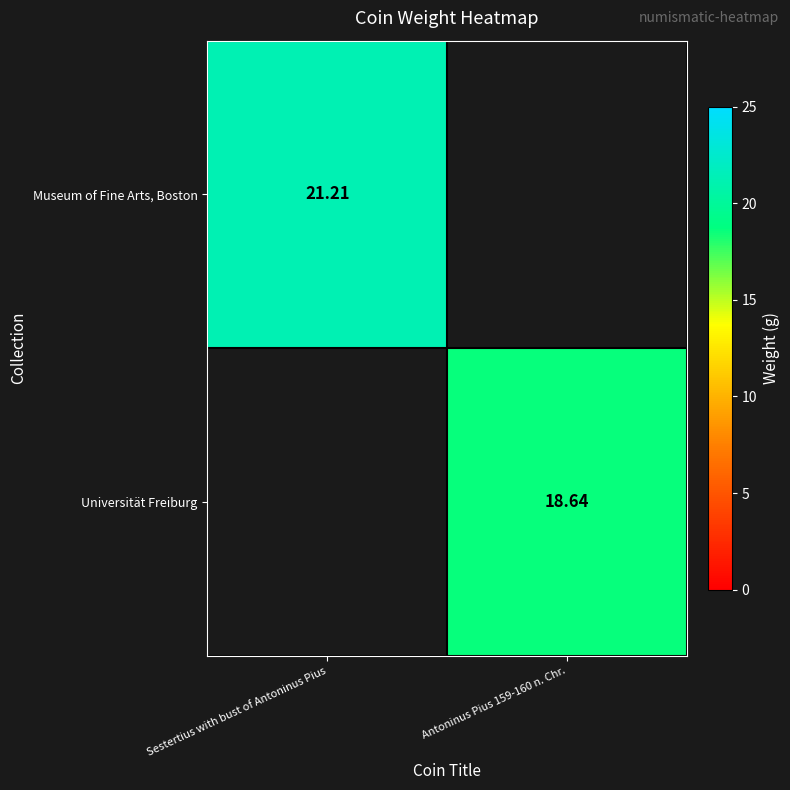

How many positive values does the Universität Freiburg series have?

1